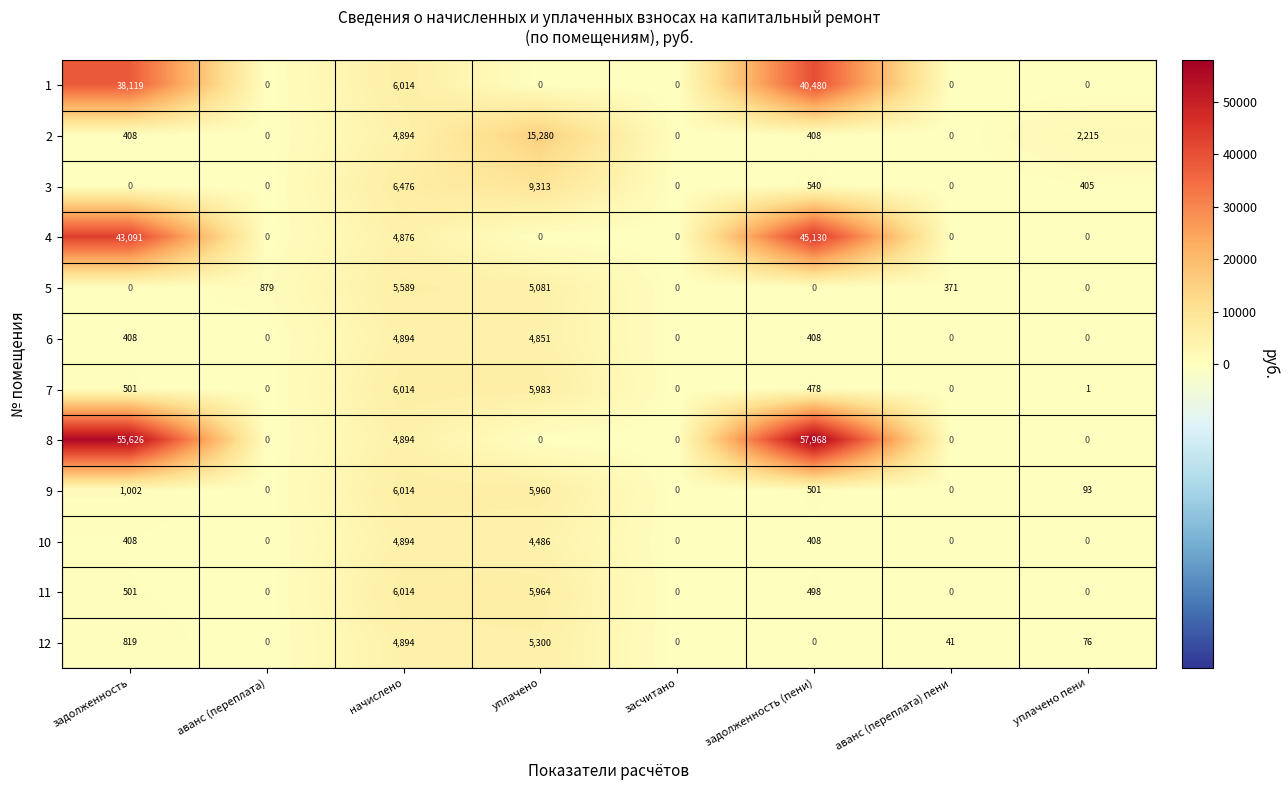

What is the average value of the 1 series?

10577